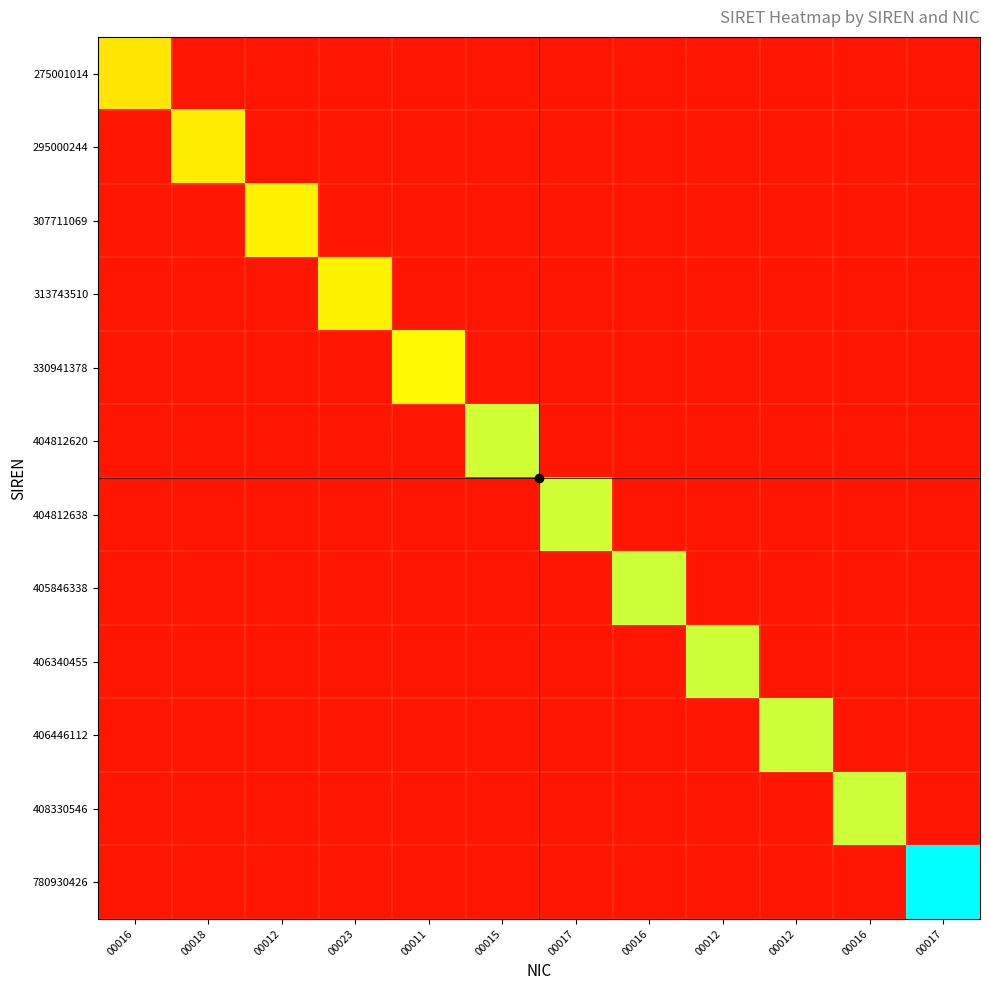

Which series changed the most between 00016 and 00011?

330941378